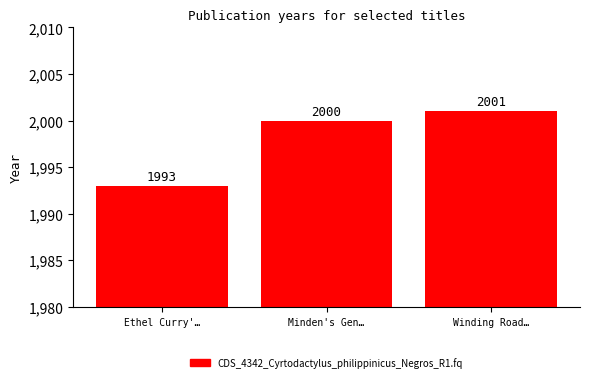

Where is the data nearest to the value 1997?

Minden's Gen…